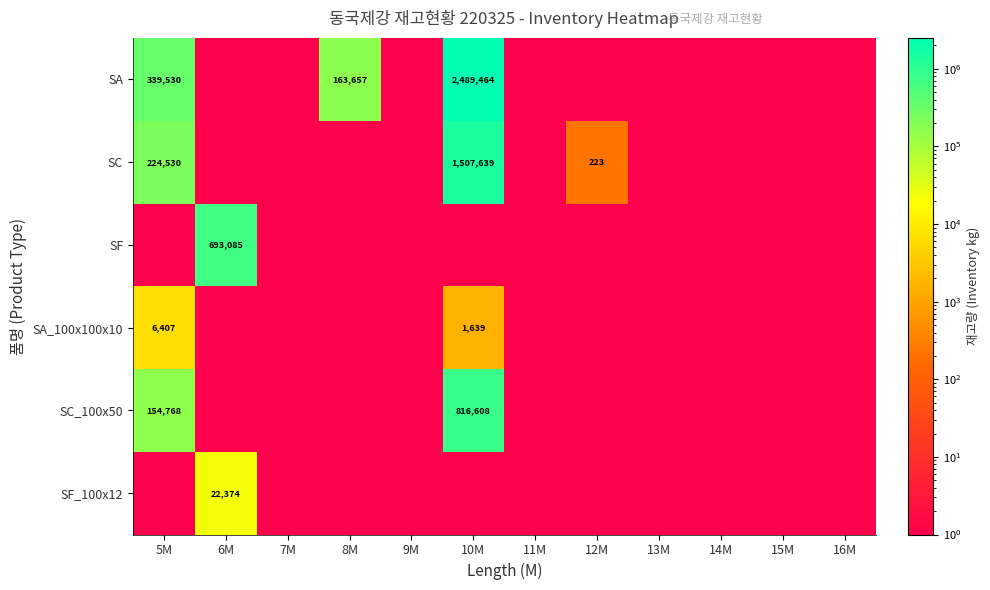

Read the SA_100x100x10 value at 9M.

1